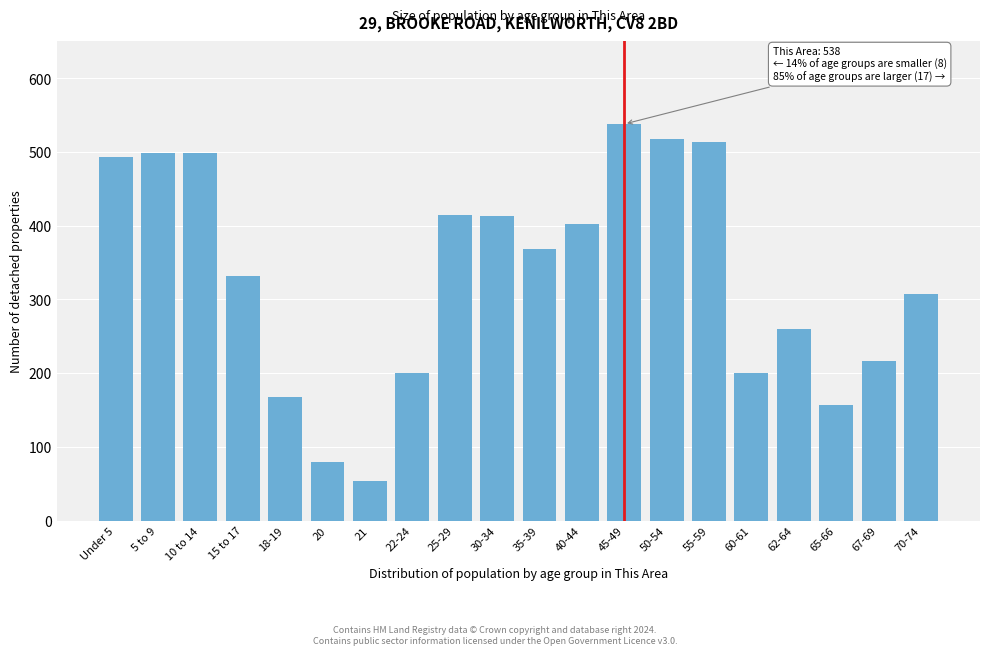

What is the difference between the maximum and minimum values?

484